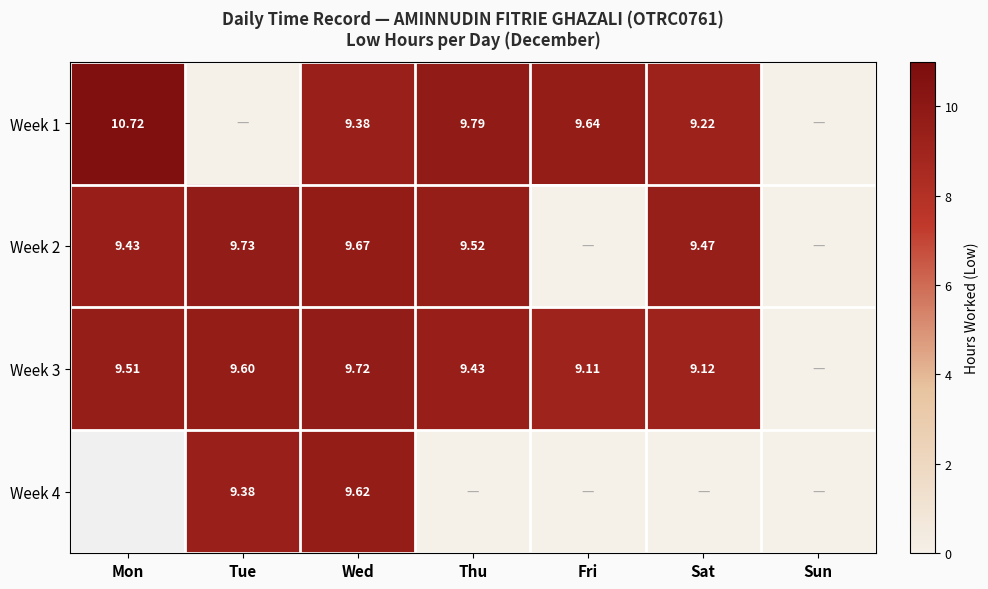

How many values in Week 3 are above zero?

6